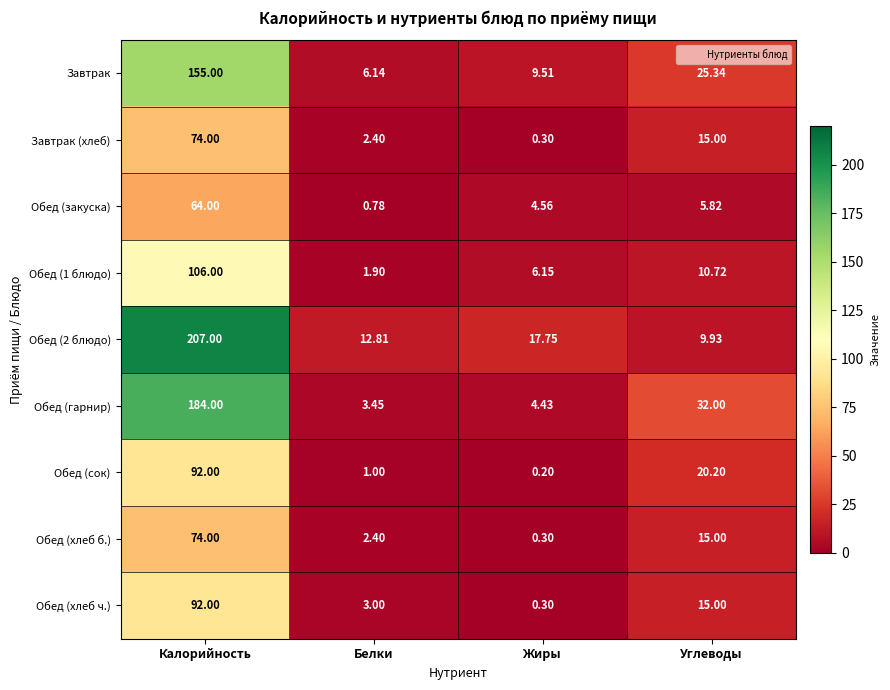

List the labels in order of Завтрак value, largest first.

Калорийность, Углеводы, Жиры, Белки